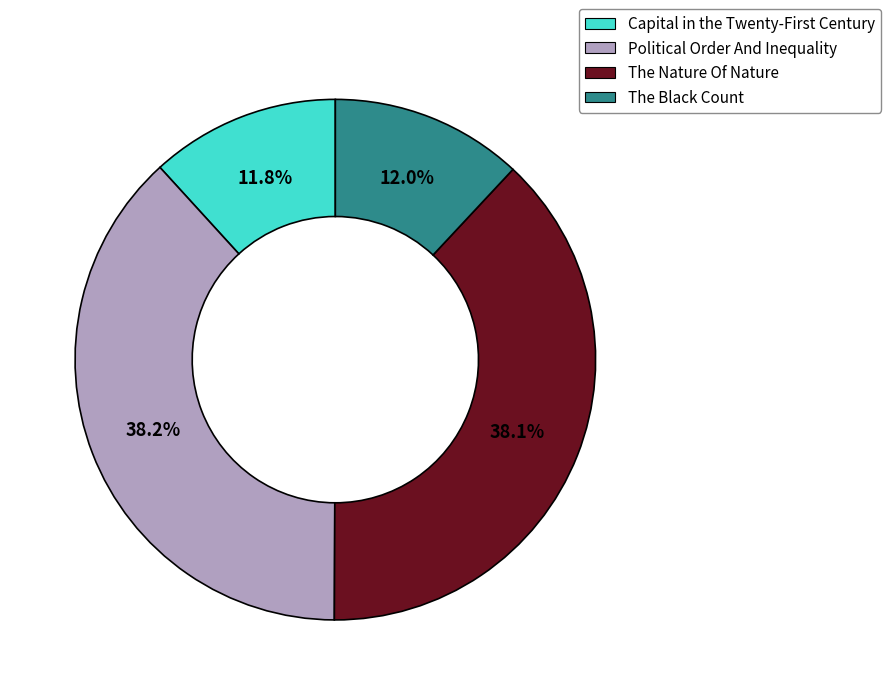

Does any single category account for the majority?

No